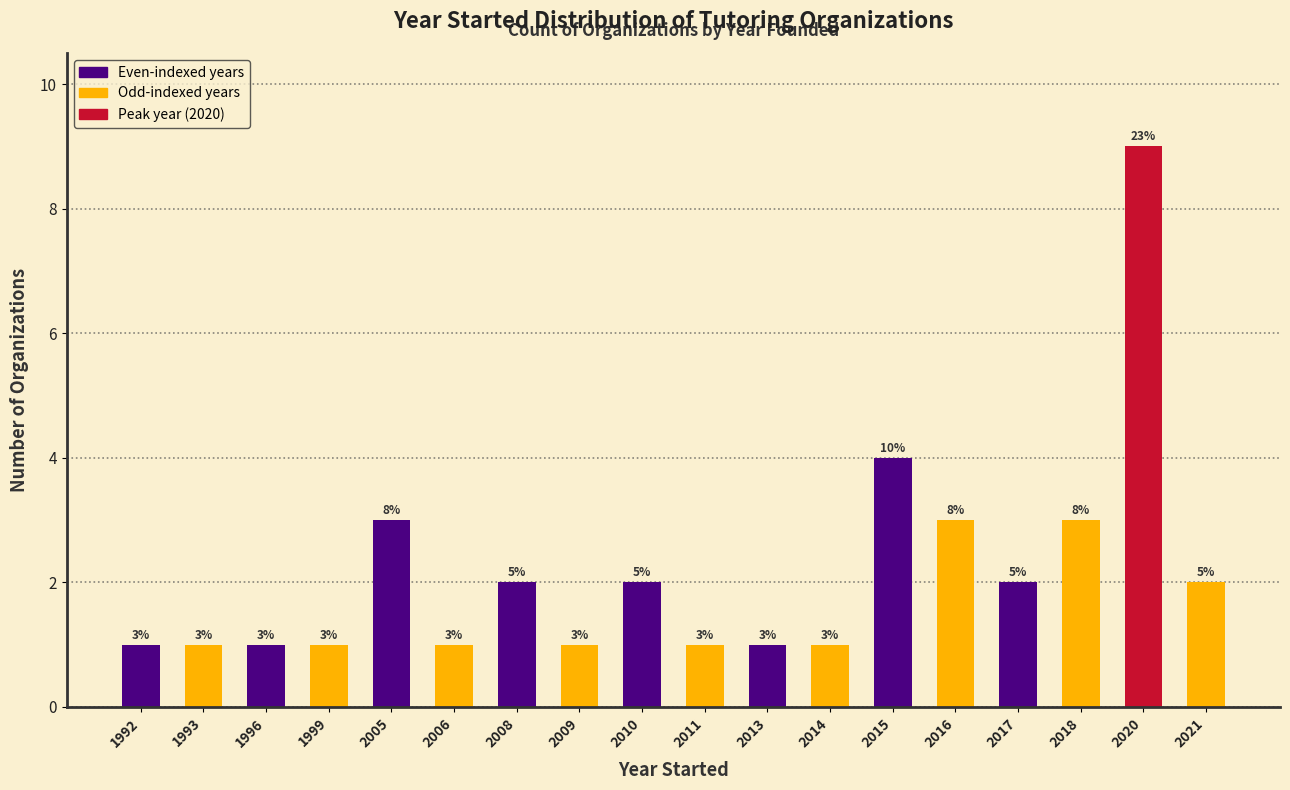

Reading right to left, extract all data points from this chart.

2	9	3	2	3	4	1	1	1	2	1	2	1	3	1	1	1	1